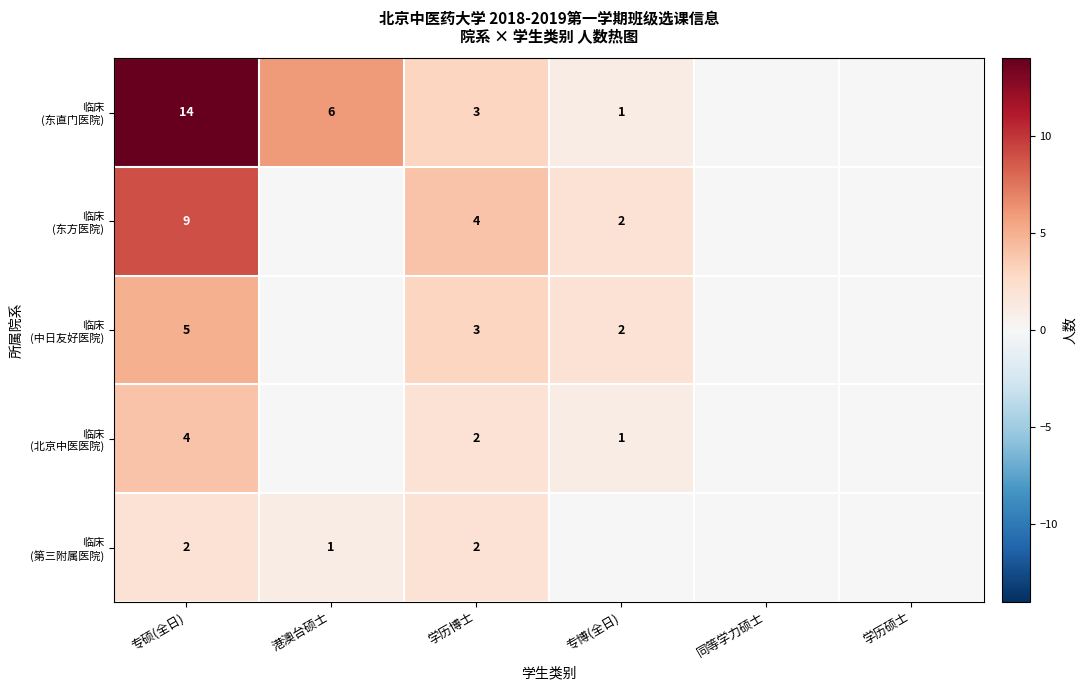

How many categories are shown in the chart?

6